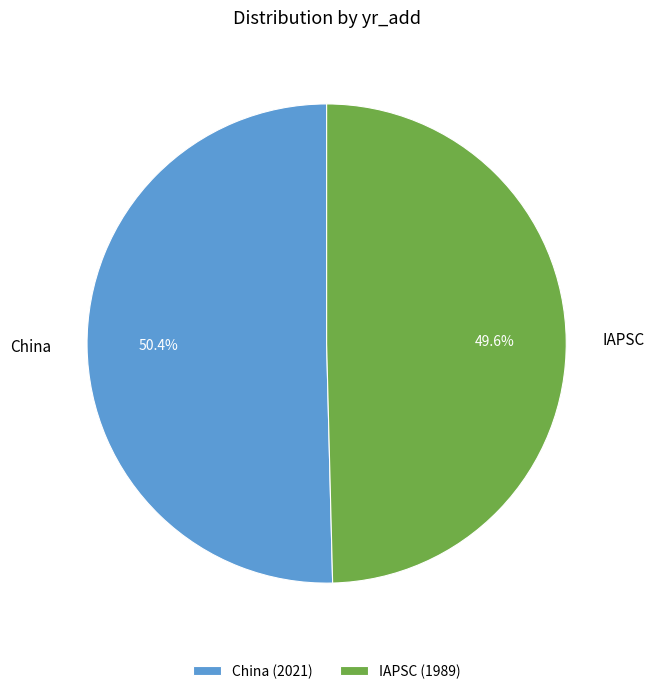

Is there any slice that represents more than half of the pie?

Yes